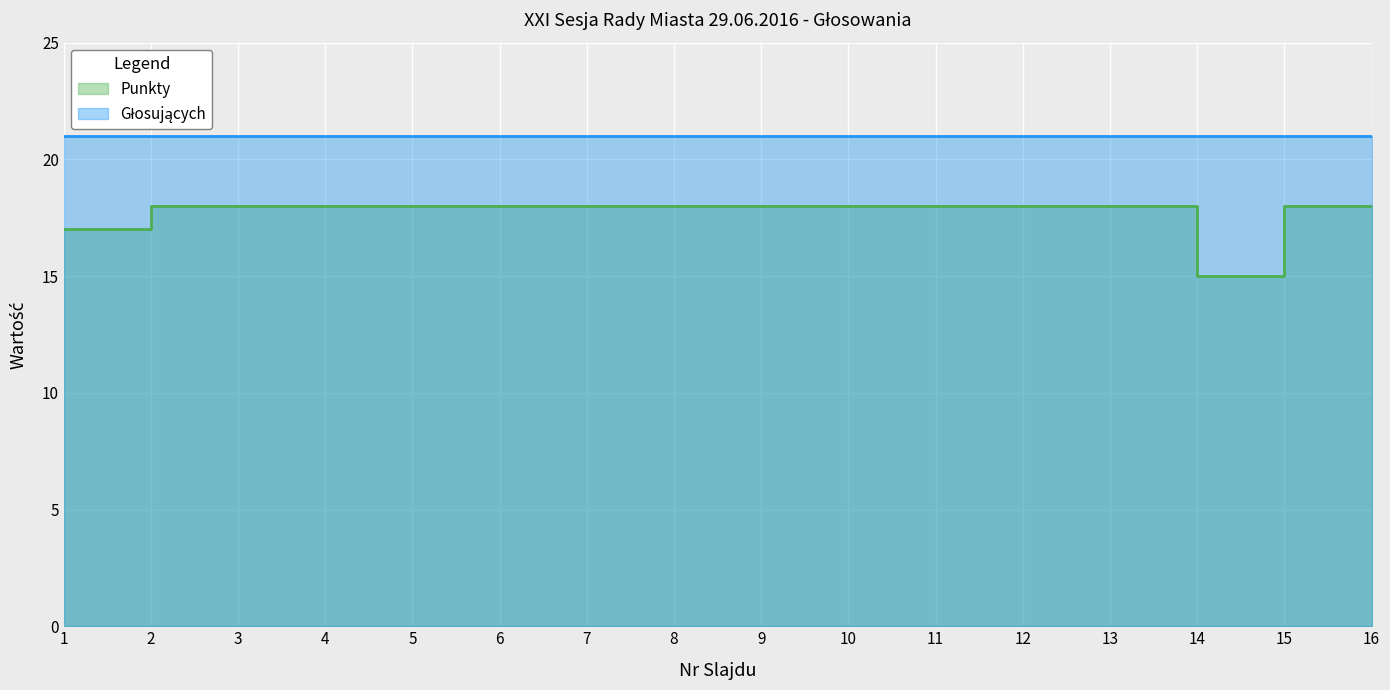

Which has a higher value, 16 or 2?

16